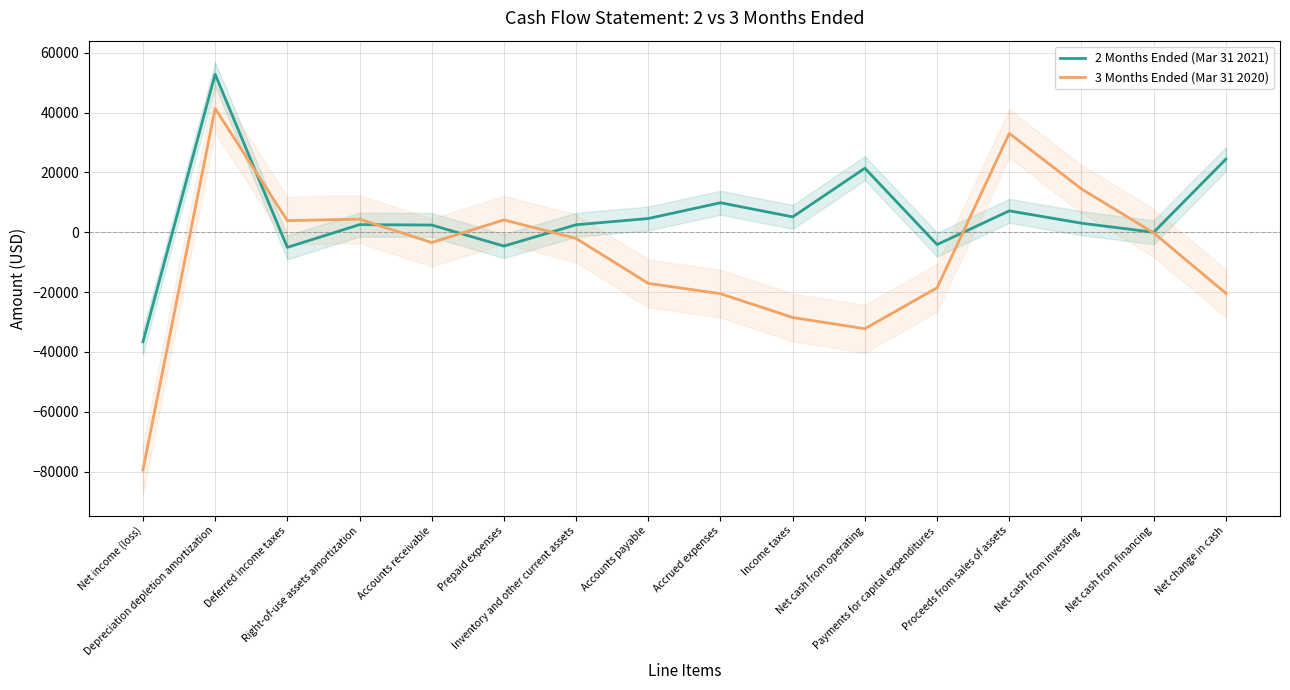

Count the number of data series in this chart.

2